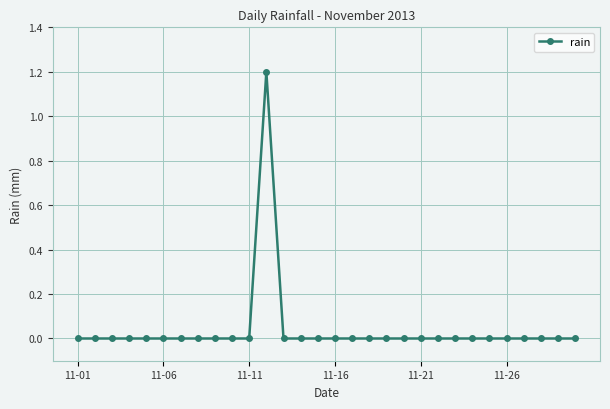

What is the greatest value displayed?

1.2